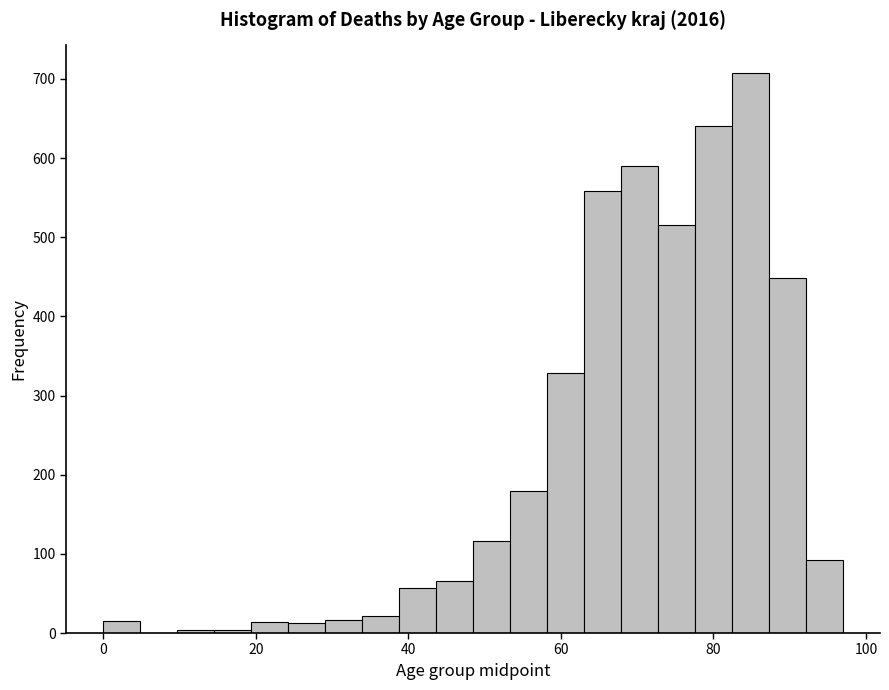

Around what value on the x-axis is the tallest bar? Give the approximate position of its centre, as read against the axis.

84